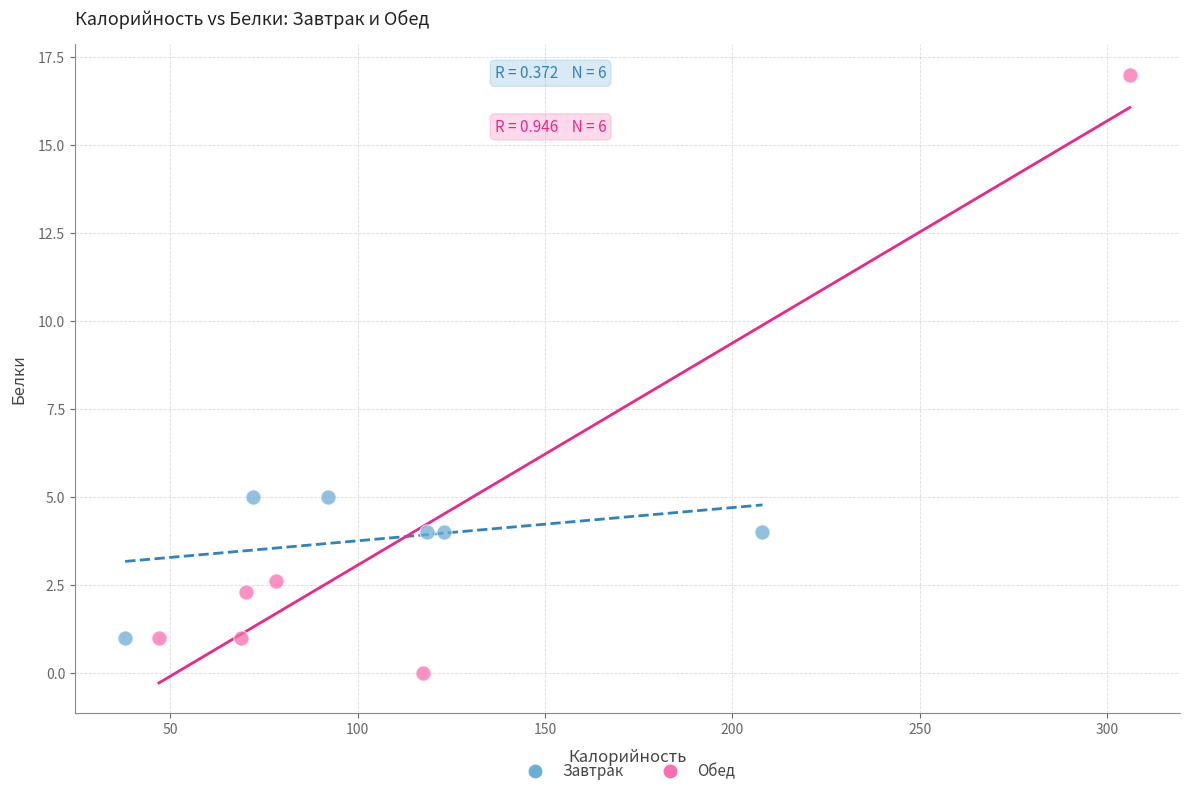

Which series reaches the minimum Y coordinate?

Обед